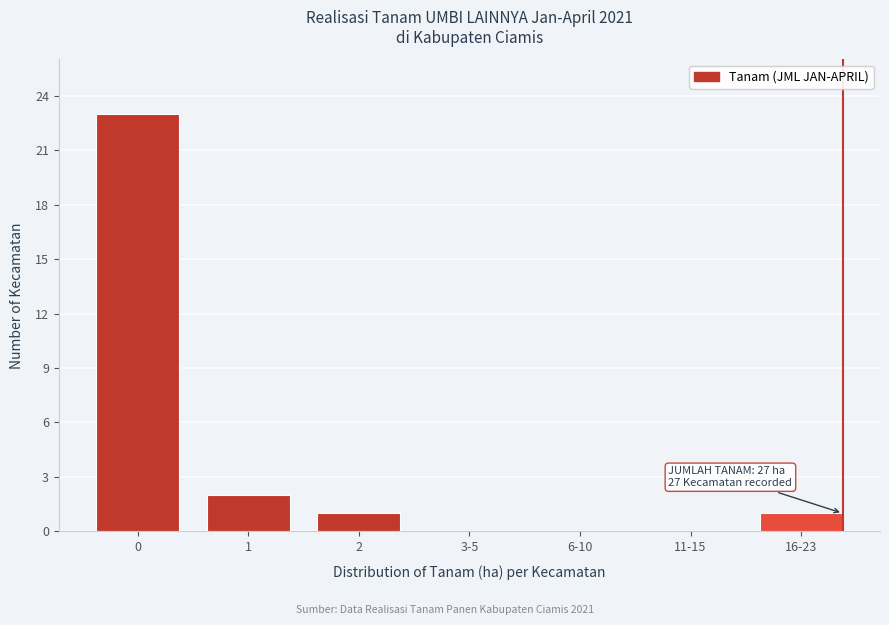

Reading right to left, list all the values displayed in this chart.

16-23=1	11-15=0	6-10=0	3-5=0	2=1	1=2	0=23